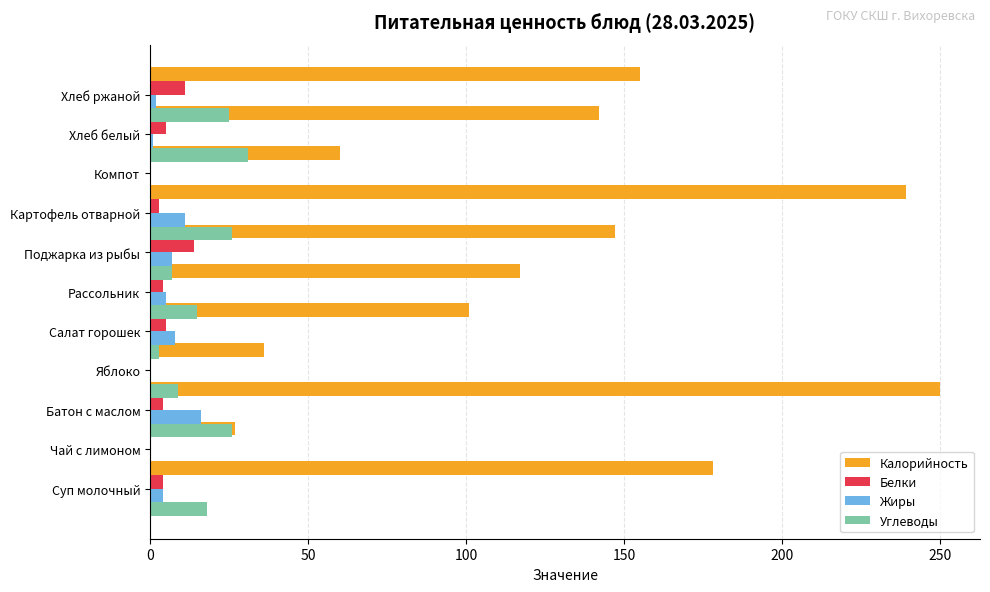

Count the number of categories in the chart.

11